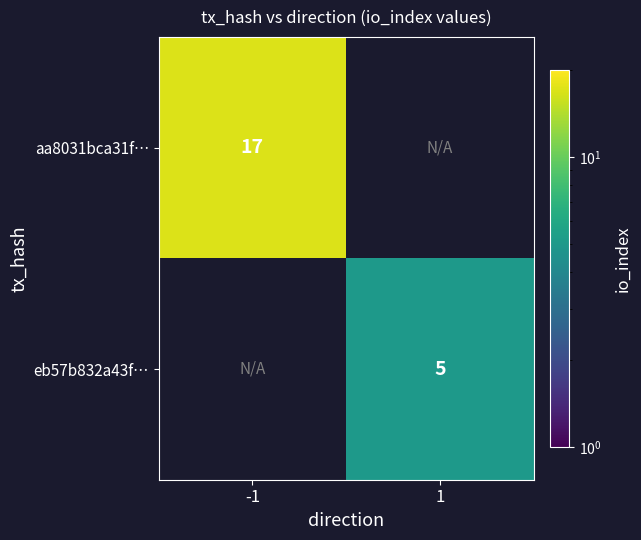

The eb57b832a43f… series shows 5 at 1. True or false?

True